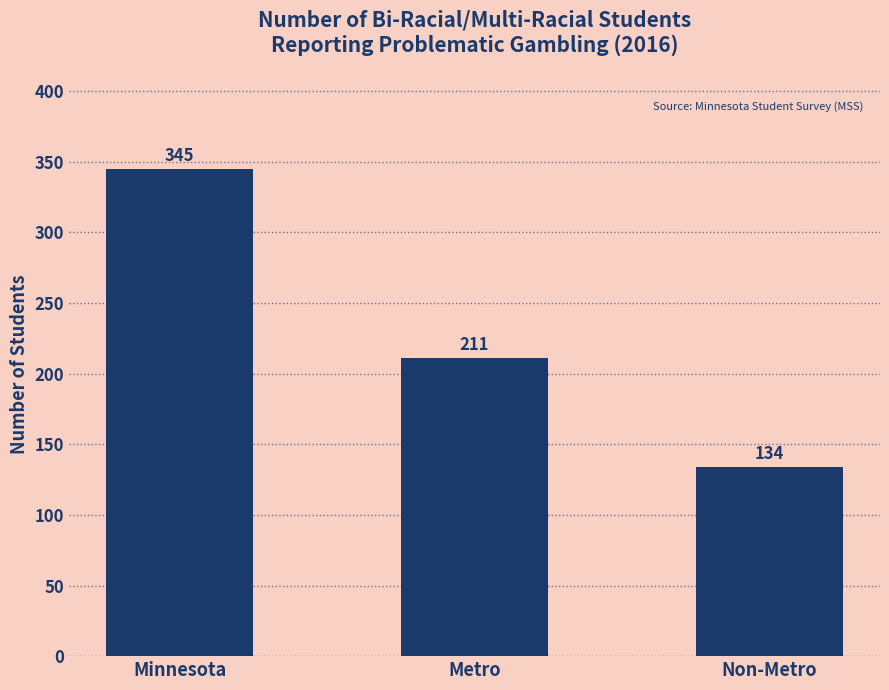

List the labels in order of value, smallest first.

Non-Metro, Metro, Minnesota